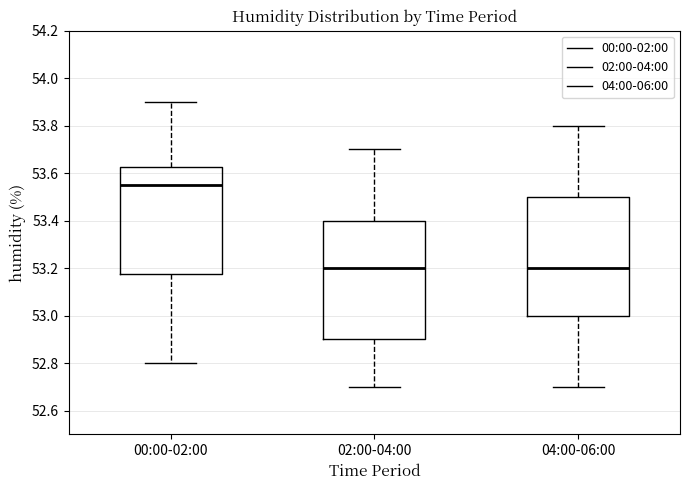

Reading left to right, read every box against the y-axis: the position of its median line, the range the box covers, and the ends of its whiskers. The values are not printed on the chart, so give them approximately, as read against the axis.

00:00-02:00: median 53.56, box 53.18 to 53.62, whiskers 52.80 to 53.90
02:00-04:00: median 53.20, box 52.90 to 53.40, whiskers 52.70 to 53.70
04:00-06:00: median 53.20, box 53.00 to 53.50, whiskers 52.70 to 53.80